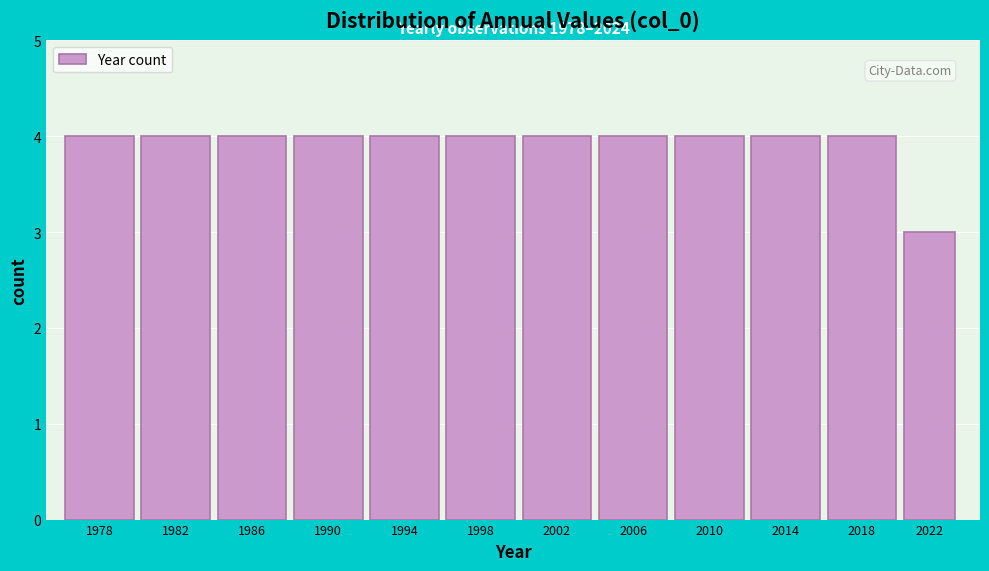

Reading right to left, list all the values displayed in this chart.

2022=3	2018=4	2014=4	2010=4	2006=4	2002=4	1998=4	1994=4	1990=4	1986=4	1982=4	1978=4